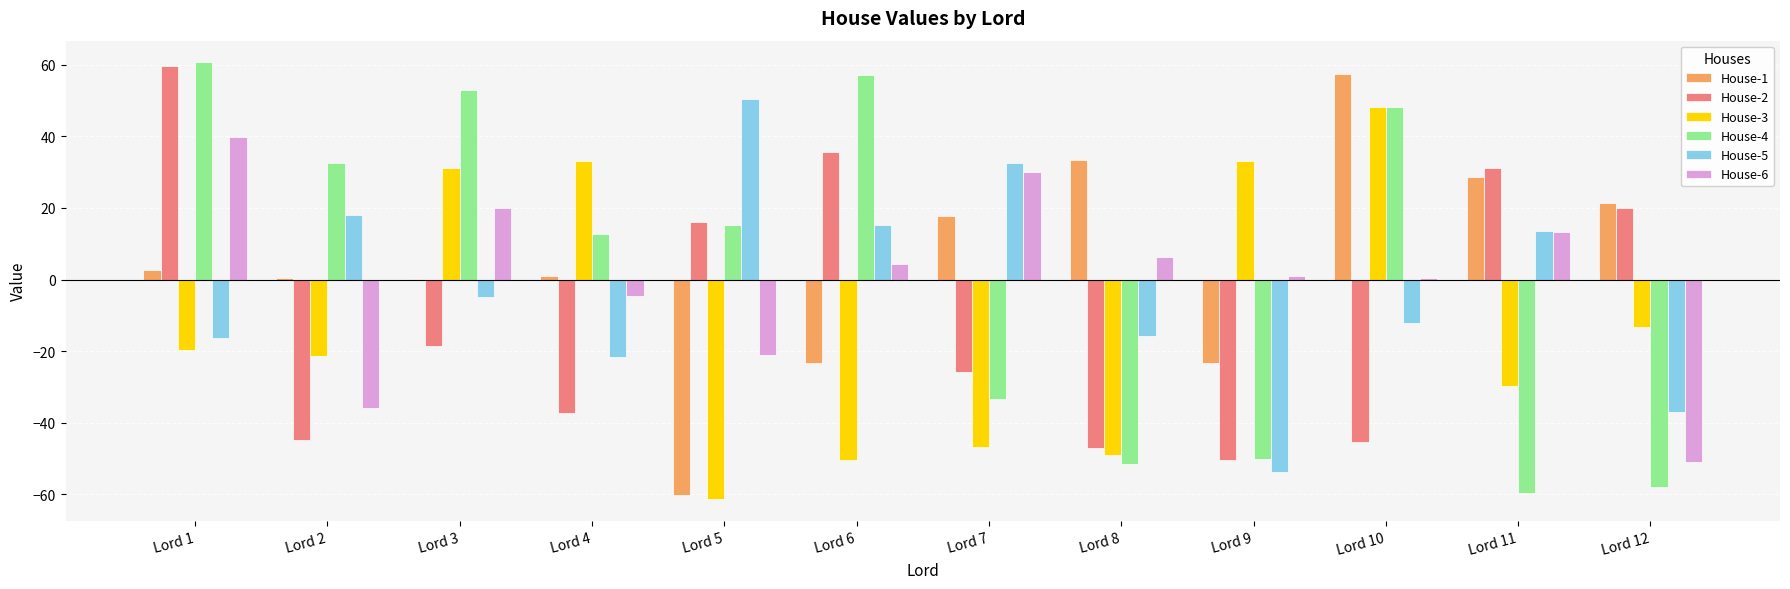

Count the number of data series in this chart.

6